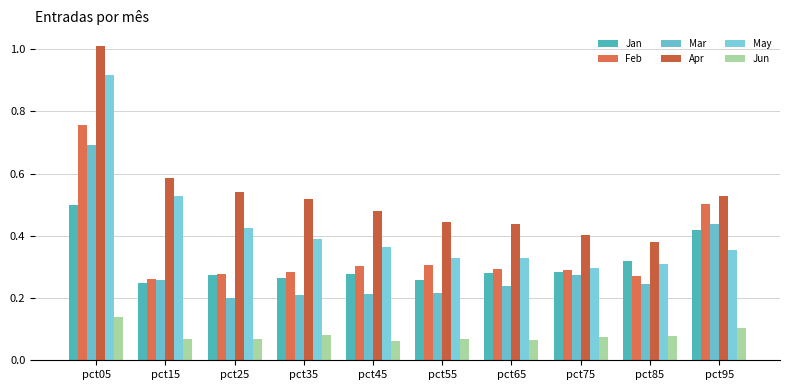

What is the difference between the highest and lowest values at pct15?

0.5